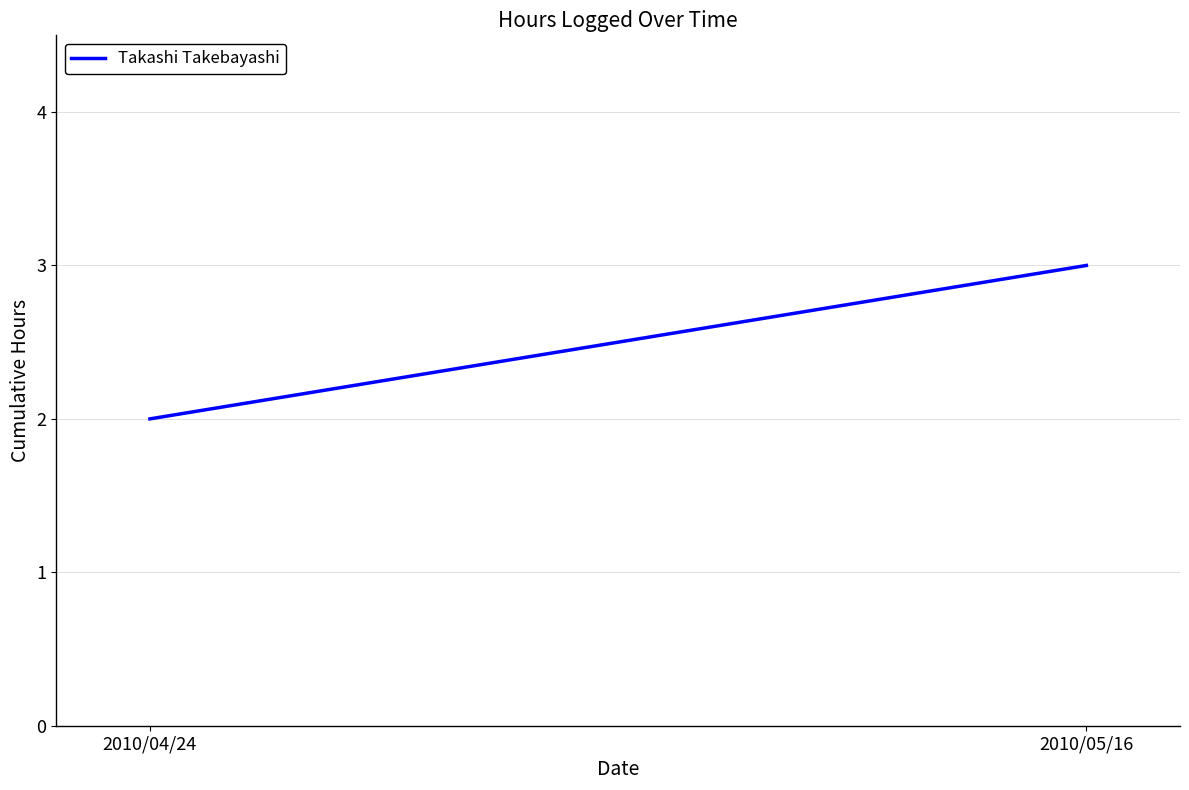

Reading left to right, transcribe all the data shown in this chart.

2	3